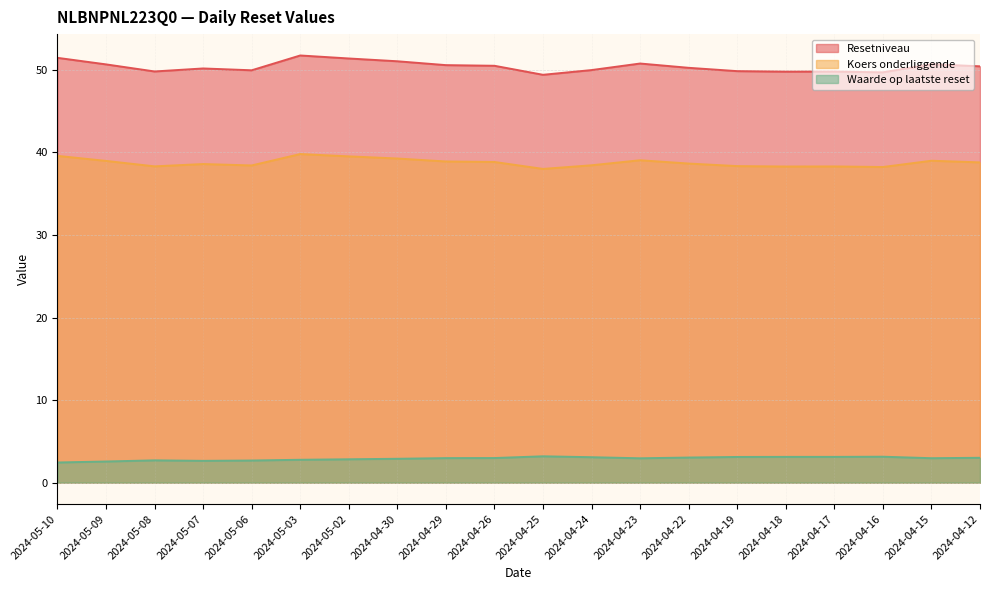

What is the label of the 19th point from the left?

2024-04-15